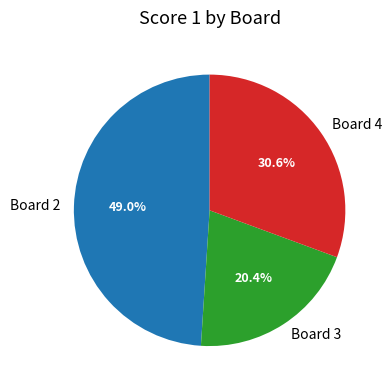

Rank the categories by value from highest to lowest.

Board 2, Board 4, Board 3